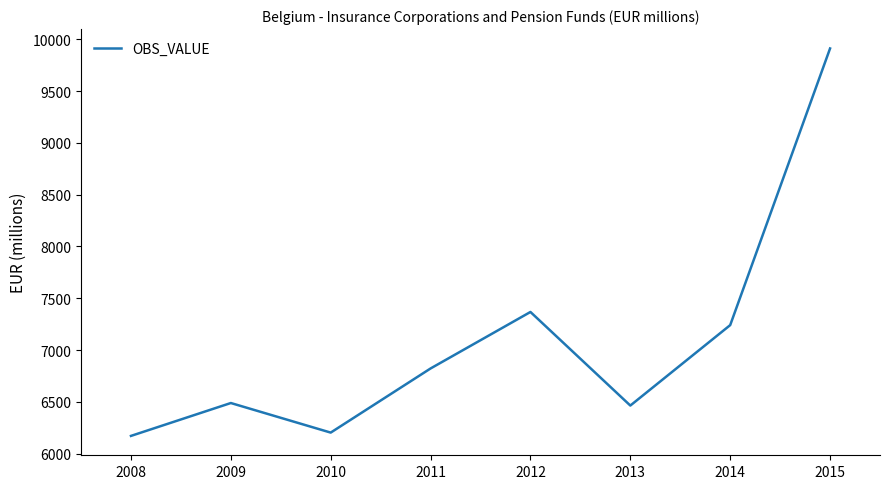

Count the number of categories in the chart.

8